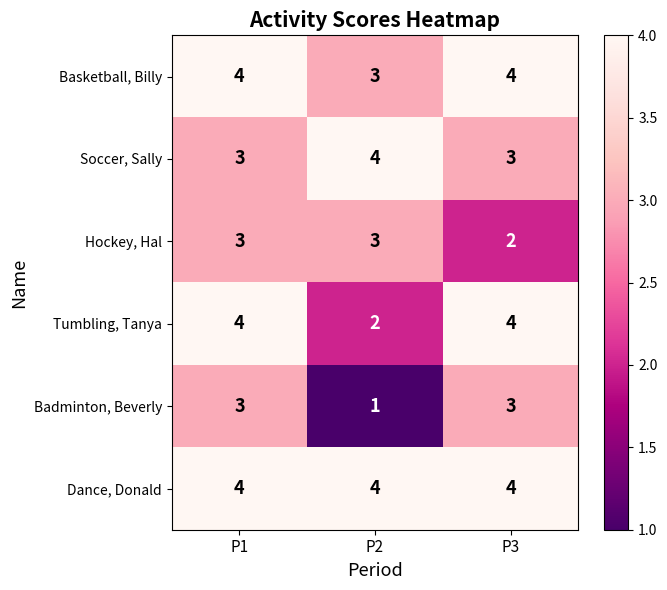

Reading left to right, extract all data points from this chart.

Basketball, Billy: 4	3	4
Soccer, Sally: 3	4	3
Hockey, Hal: 3	3	2
Tumbling, Tanya: 4	2	4
Badminton, Beverly: 3	1	3
Dance, Donald: 4	4	4